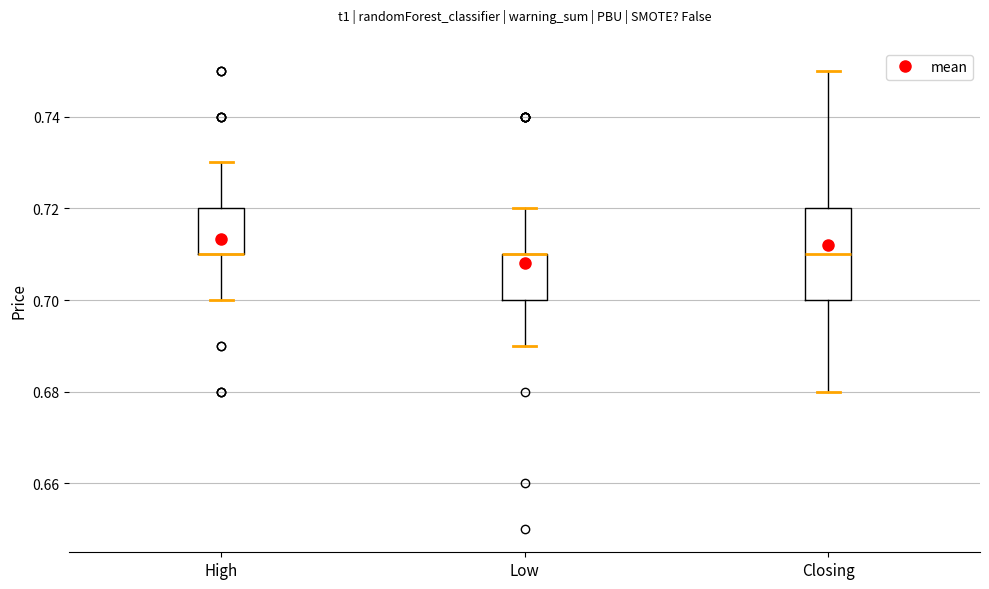

Which box is the tallest, from its lower edge to its upper edge?

Closing